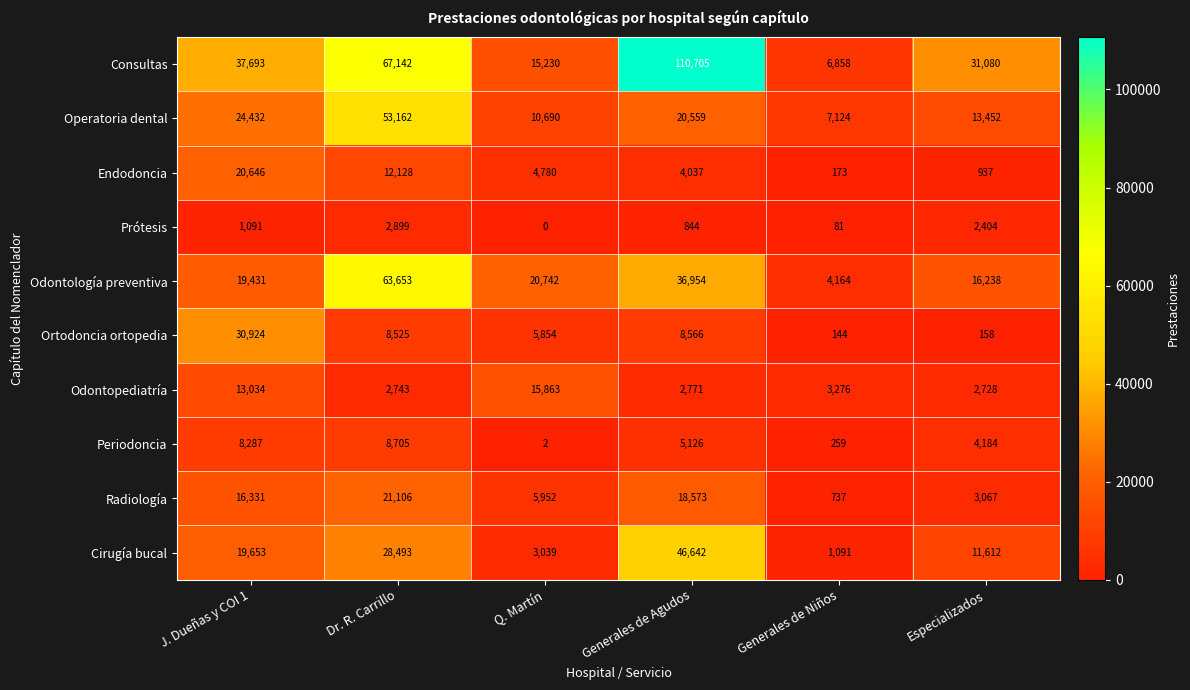

Is the value of Operatoria dental at Q. Martín greater than the value of Odontología preventiva at Especializados?

No